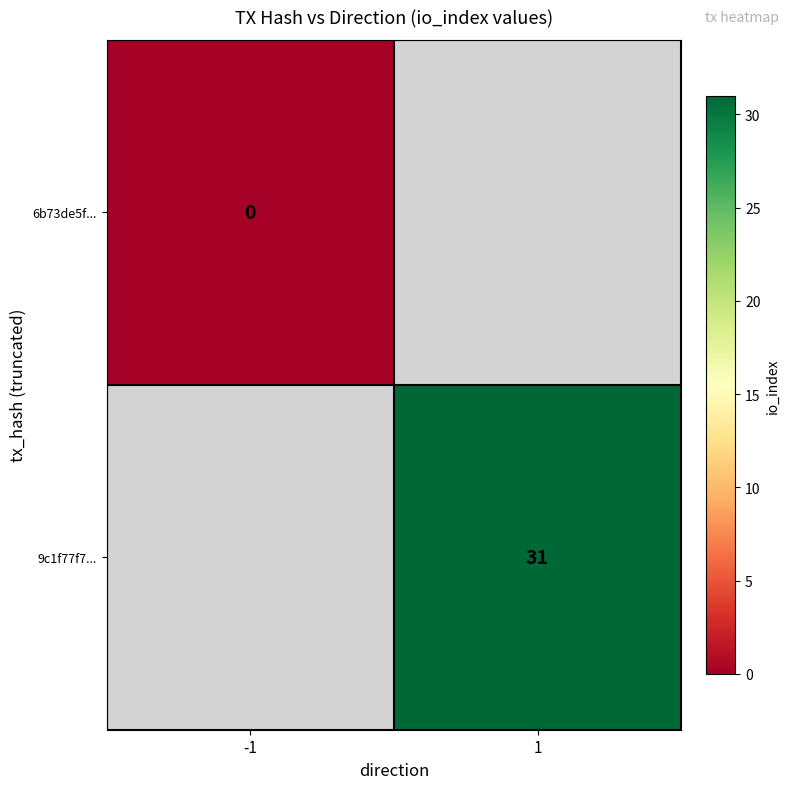

The value of 9c1f77f7... at 1 is 31. True or false?

True